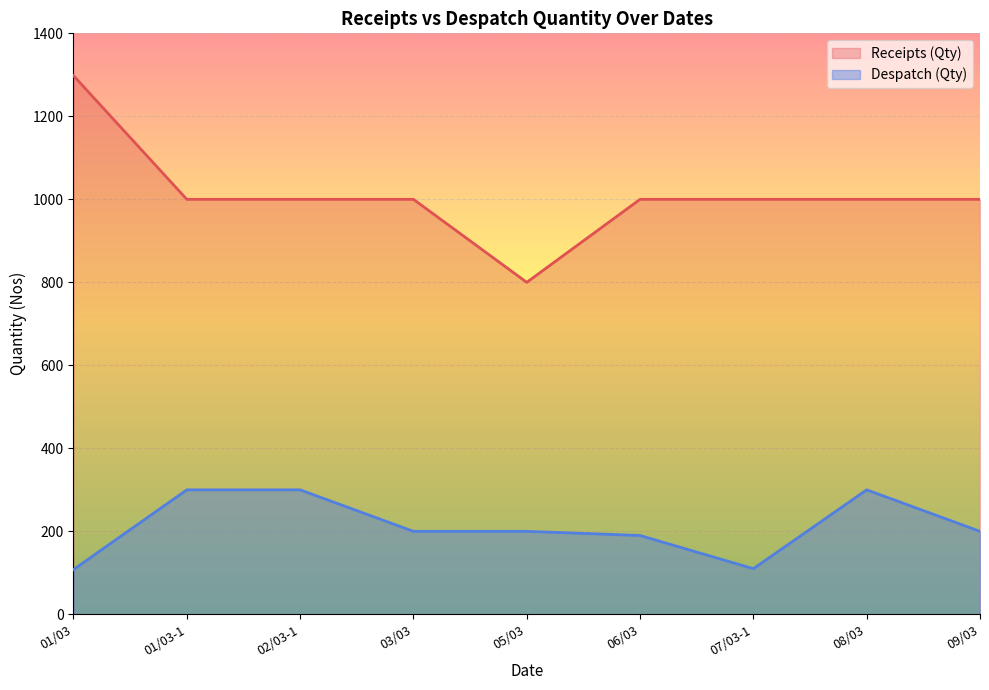

Rank the categories by Receipts (Qty) value from highest to lowest.

01/03, 01/03-1, 02/03-1, 03/03, 06/03, 07/03-1, 08/03, 09/03, 05/03